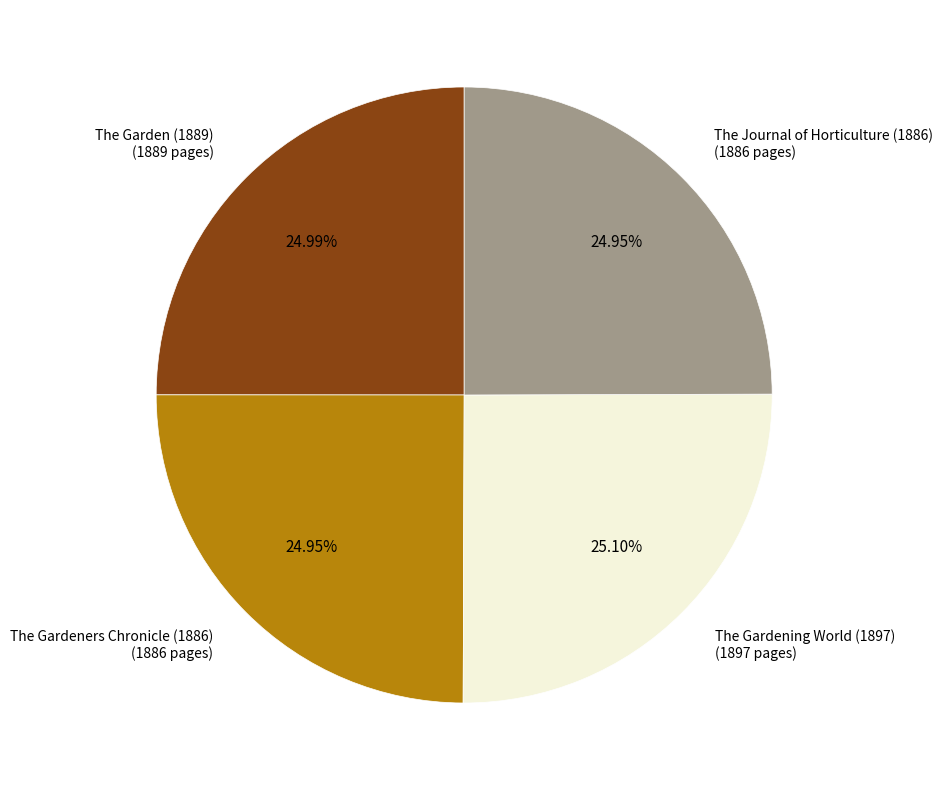

Is there a majority slice in this chart?

No